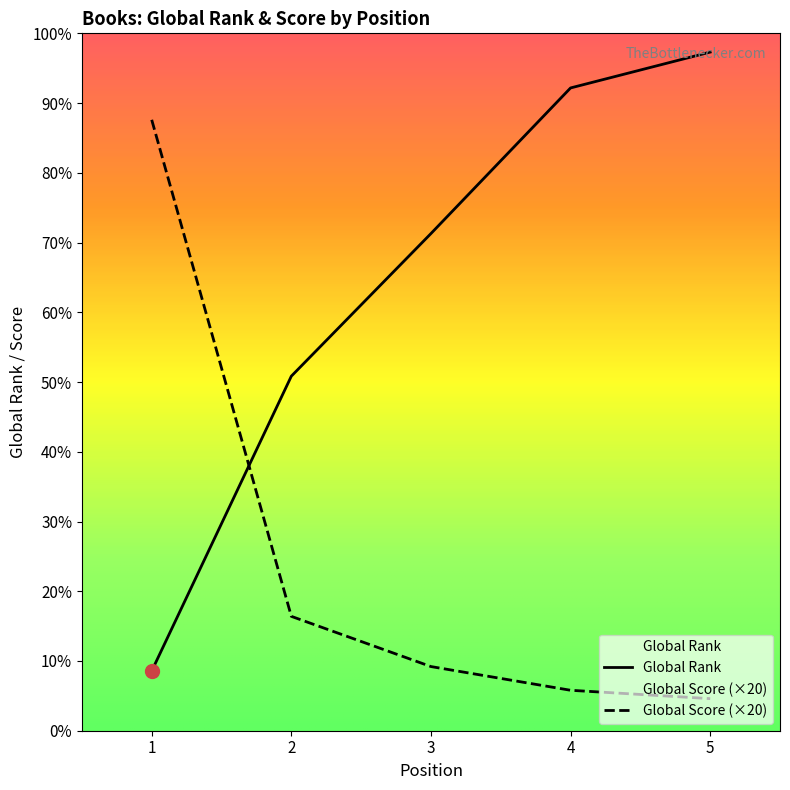

Is it true that Global Rank equals 1392 at 1?

False